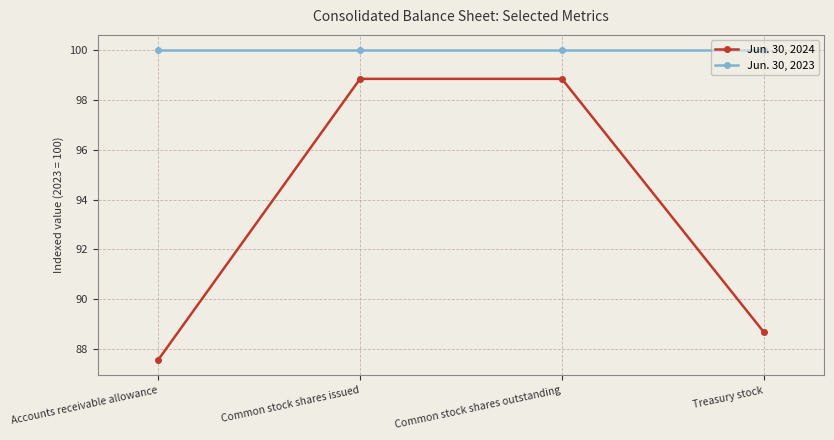

The Jun. 30, 2023 series shows 48.0 at Treasury stock. True or false?

False